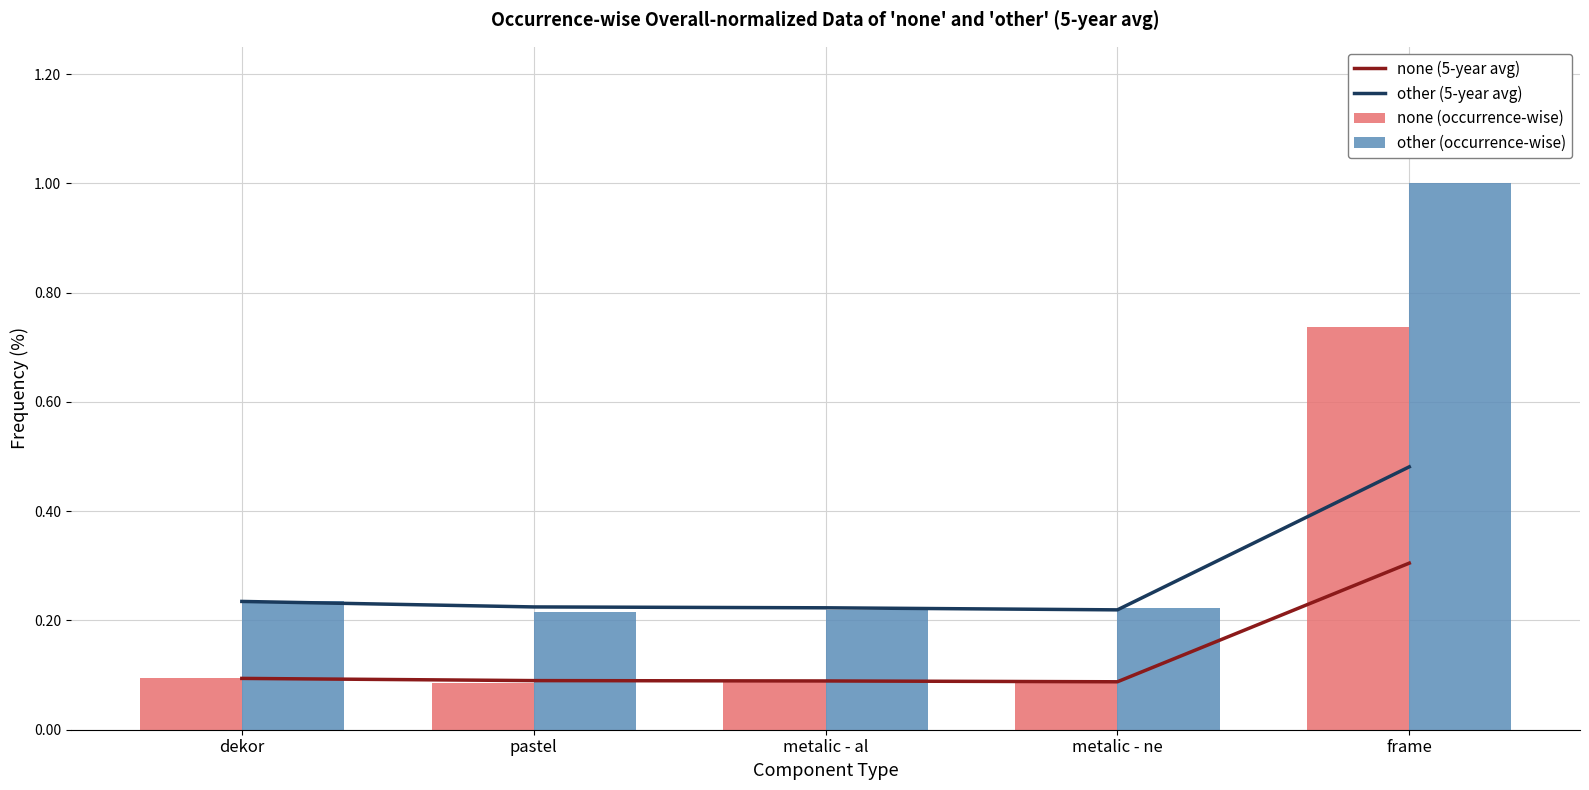

What is the total value across all series at pastel?

0.6